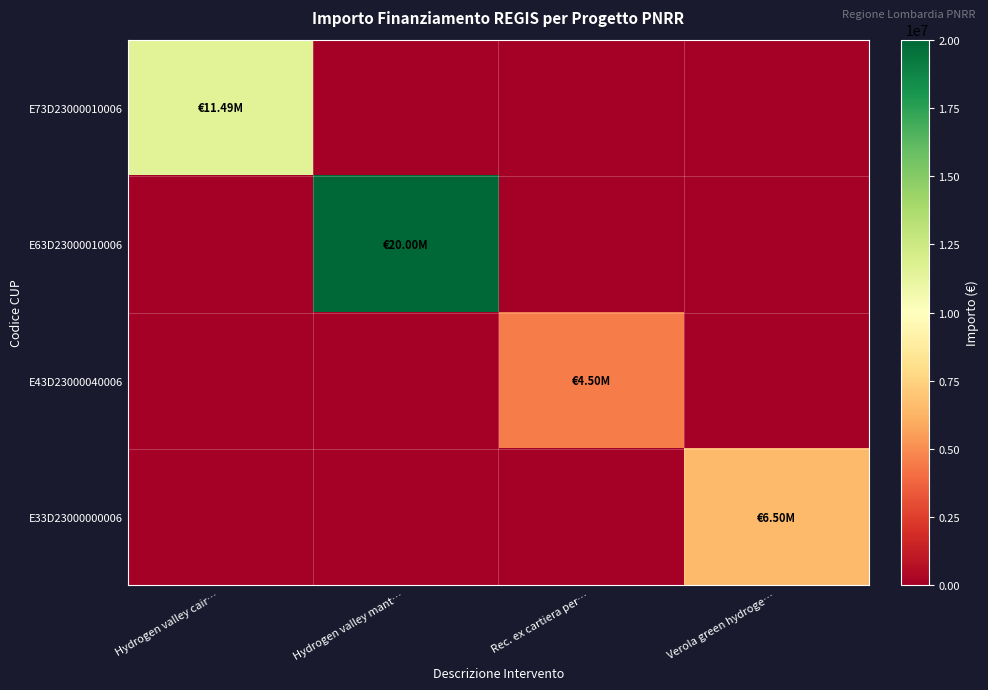

What is the greatest value displayed?

20000000.0